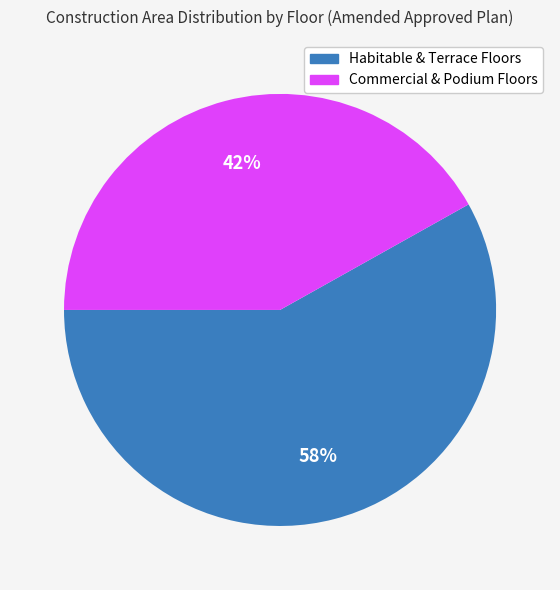

Does any single category account for the majority?

Yes